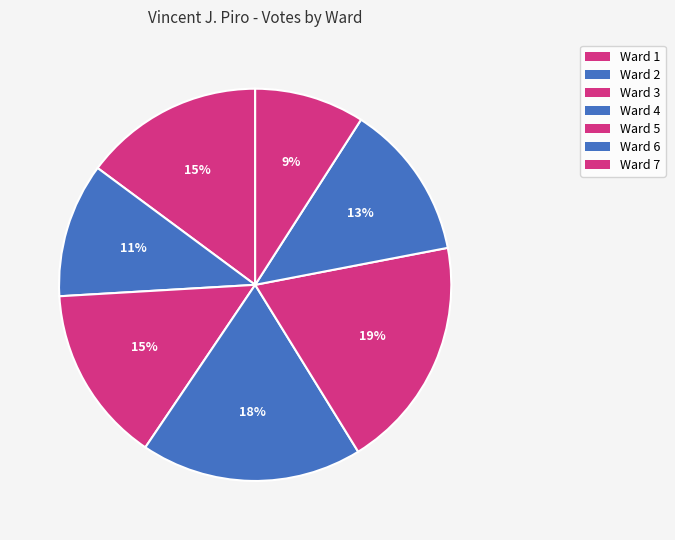

To the nearest percent, what is the combined percentage of Ward 7 and Ward 4?

27%